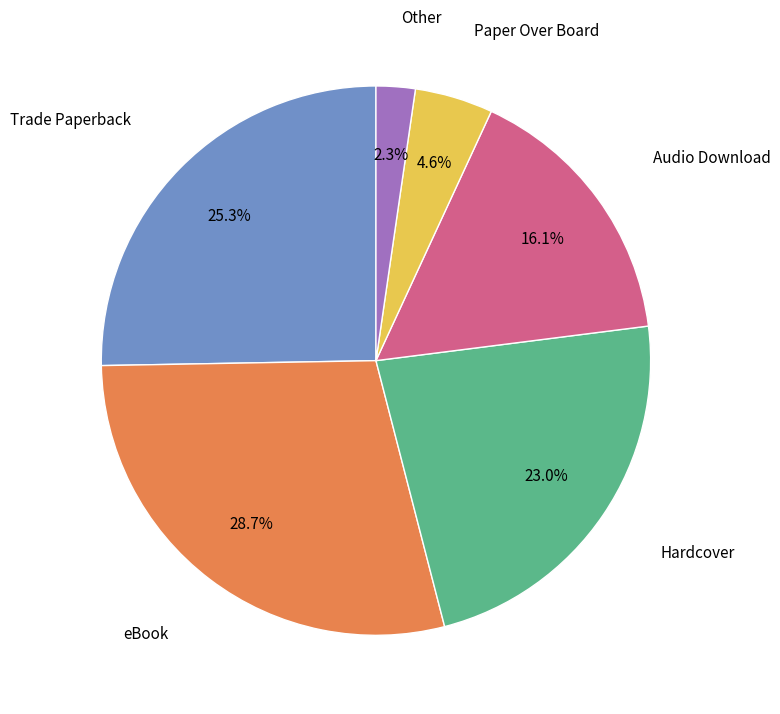

Approximately how many times larger is the value at Audio Download compared to Trade Paperback?

0.6